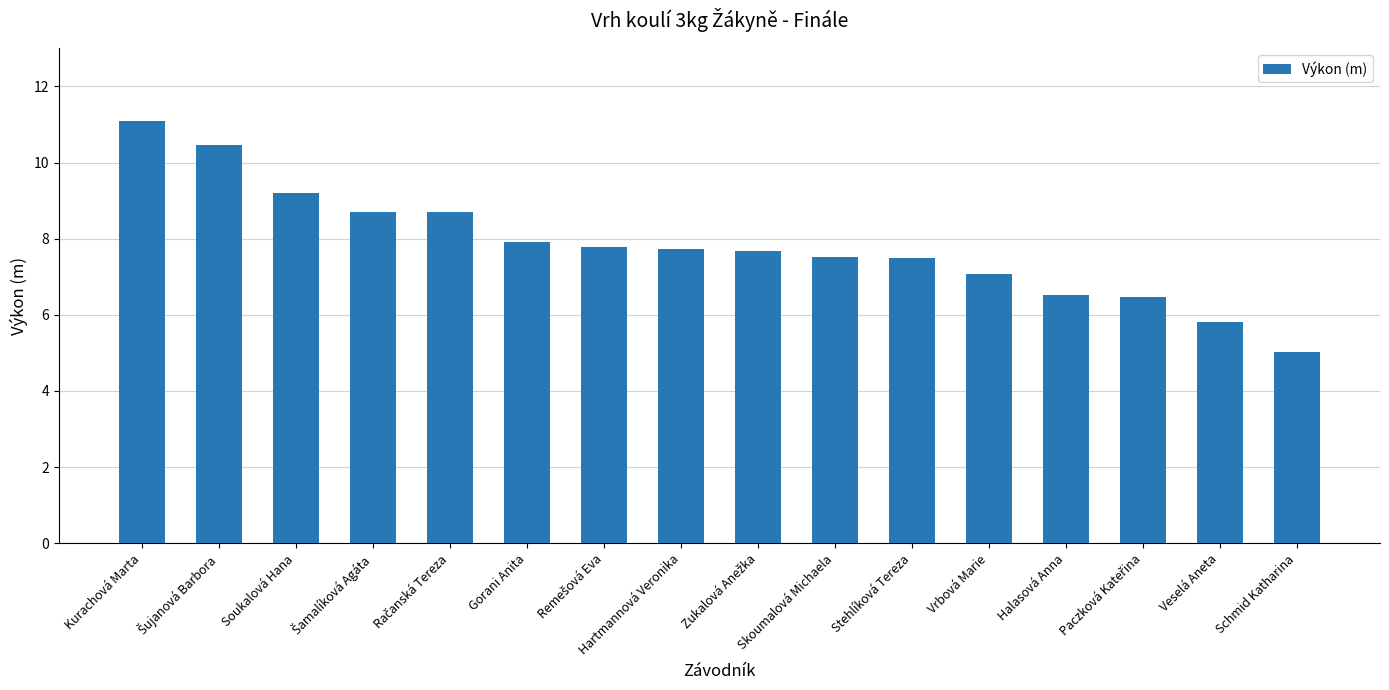

What is the sum of all values?

125.1